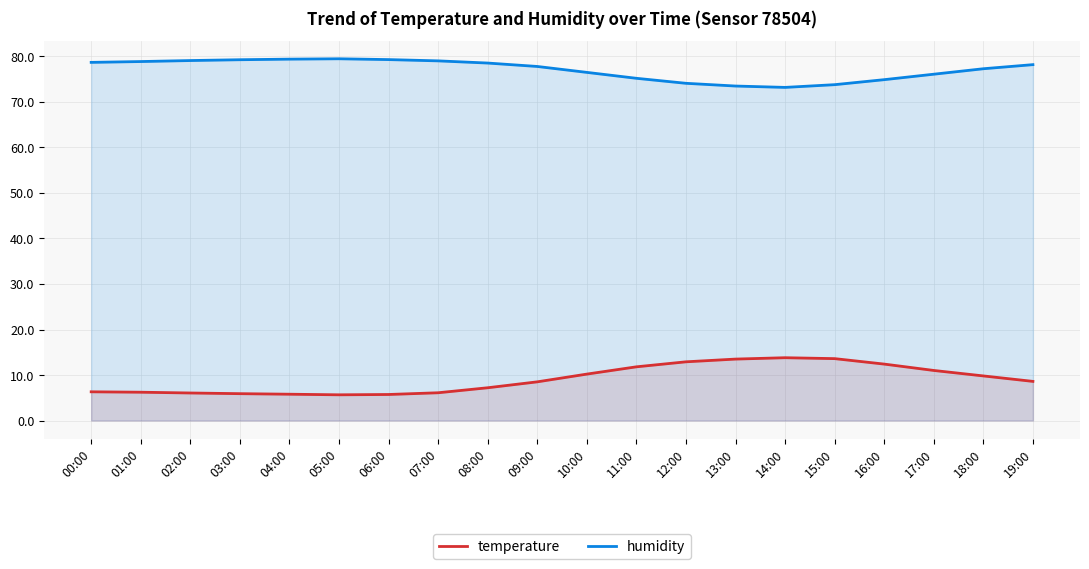

What are all the series names shown in the legend?

temperature, humidity